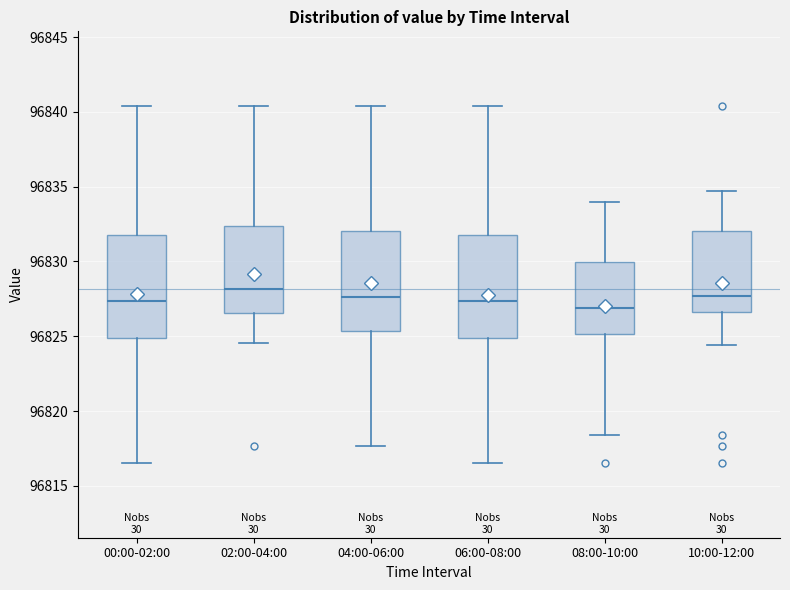

Reading left to right, transcribe this box plot: for each box, give where its median line is, the range the box spans, and where its two whiskers end, as read against the y-axis. The values are not printed on the chart, so give them approximately, as read against the axis.

00:00-02:00: median 96827.5, box 96825.0 to 96832.0, whiskers 96816.5 to 96840.5
02:00-04:00: median 96828.0, box 96826.5 to 96832.5, whiskers 96824.5 to 96840.5
04:00-06:00: median 96827.5, box 96825.5 to 96832.0, whiskers 96817.5 to 96840.5
06:00-08:00: median 96827.5, box 96825.0 to 96832.0, whiskers 96816.5 to 96840.5
08:00-10:00: median 96827.0, box 96825.0 to 96830.0, whiskers 96818.5 to 96834.0
10:00-12:00: median 96827.5, box 96826.5 to 96832.0, whiskers 96824.5 to 96834.5